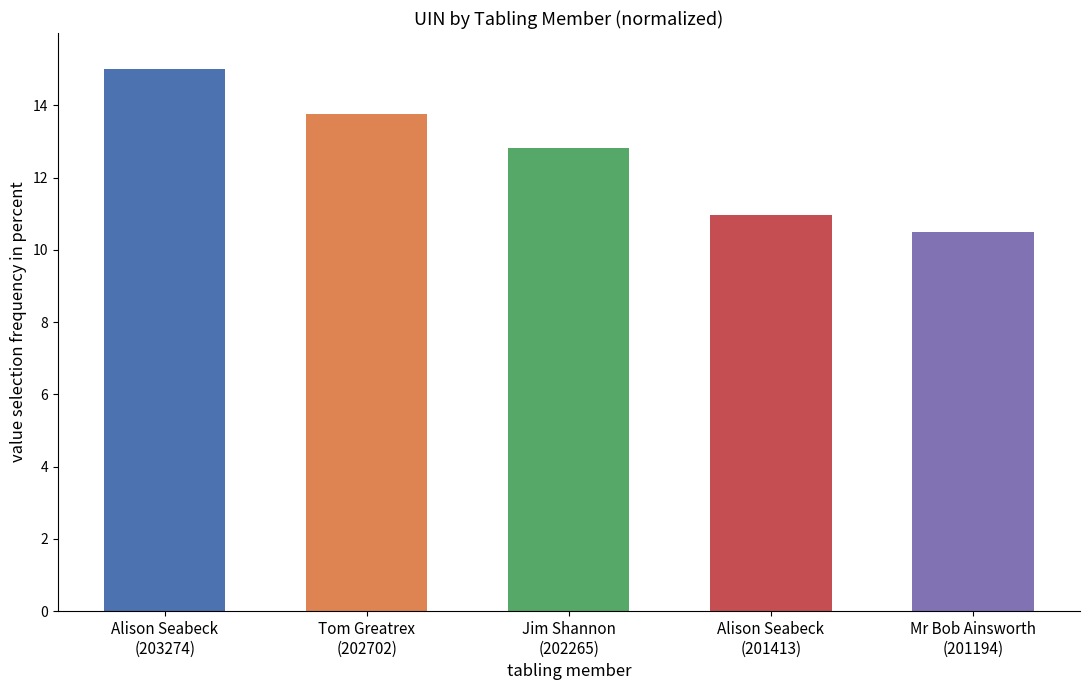

Reading left to right, what are all the values shown in this chart?

15.0	13.8	12.8	11.0	10.5